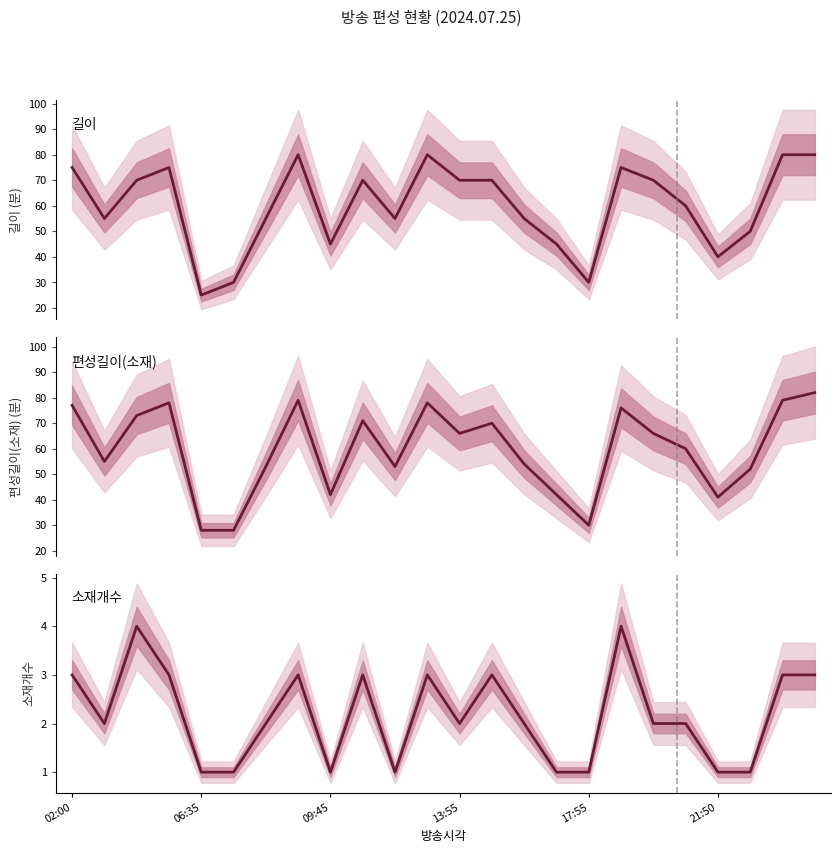

What position from the left is 21?

22